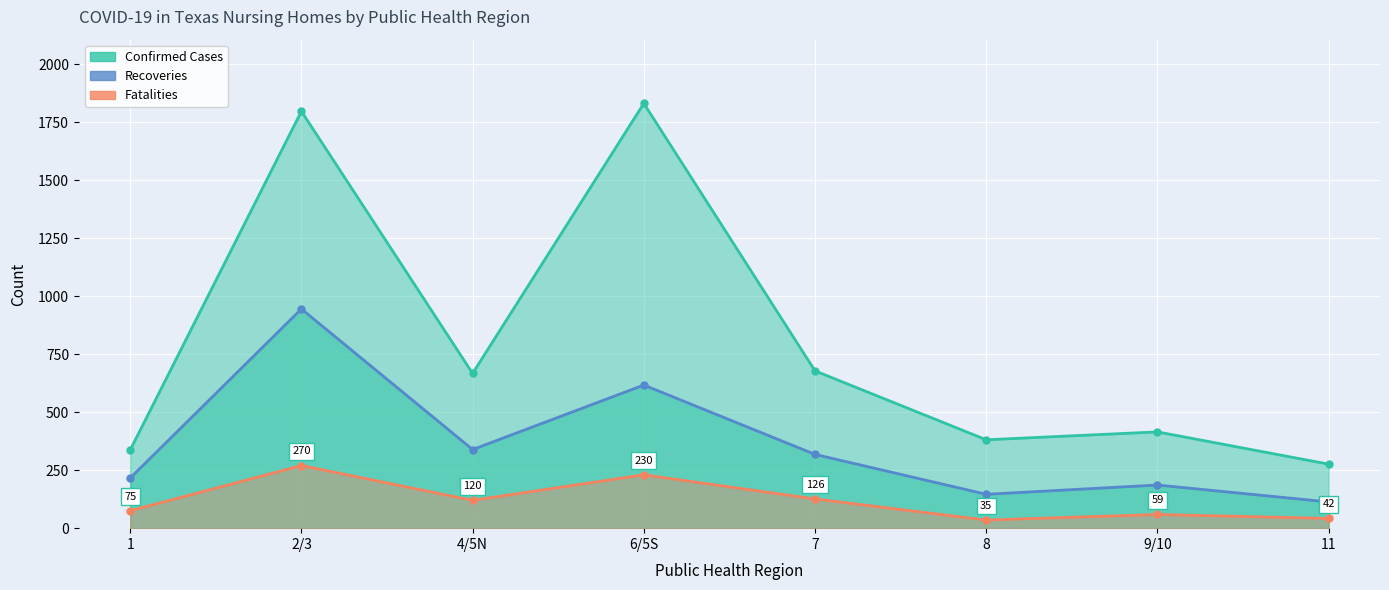

At which category is the sum across all series the highest?

2/3